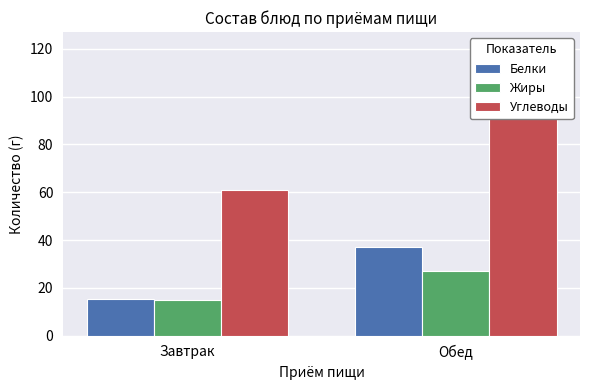

What is the sum of all Углеводы values?

182.0